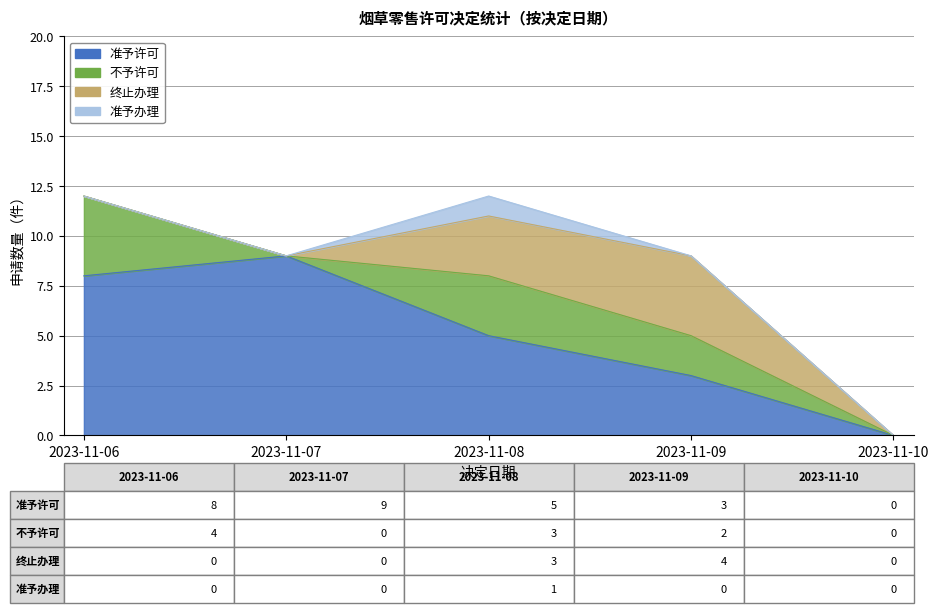

True or false: 不予许可 and 准予办理 intersect in this chart.

False